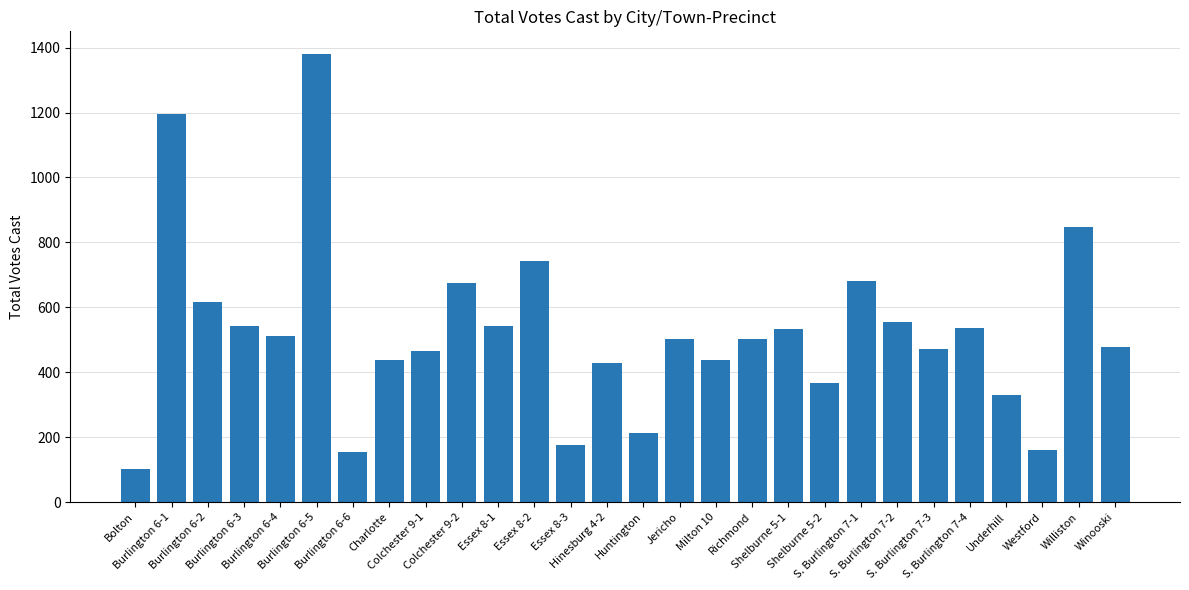

What is the difference between the second highest and minimum values?

1095